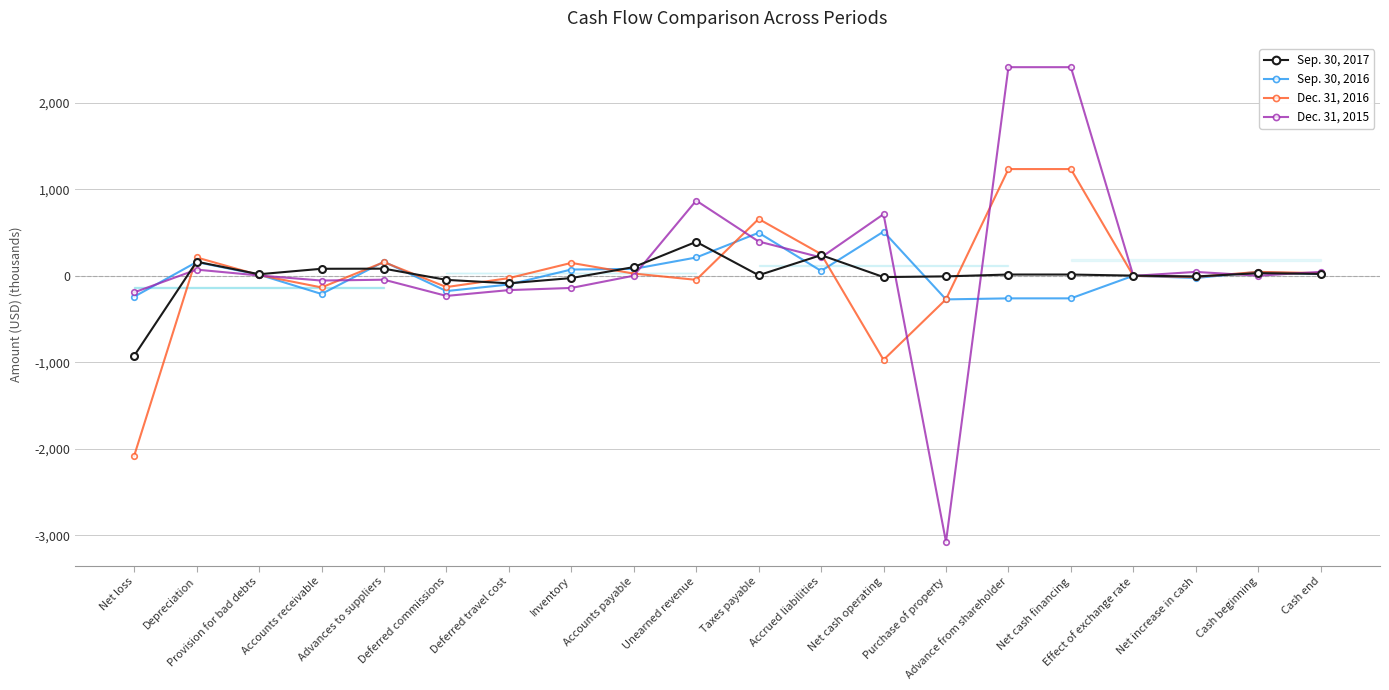

List the labels in order of Dec. 31, 2016 value, smallest first.

Net loss, Net cash operating, Purchase of property, Accounts receivable, Deferred commissions, Unearned revenue, Deferred travel cost, Net increase in cash, Effect of exchange rate, Provision for bad debts, Accounts payable, Cash end, Cash beginning, Inventory, Advances to suppliers, Depreciation, Accrued liabilities, Taxes payable, Advance from shareholder, Net cash financing